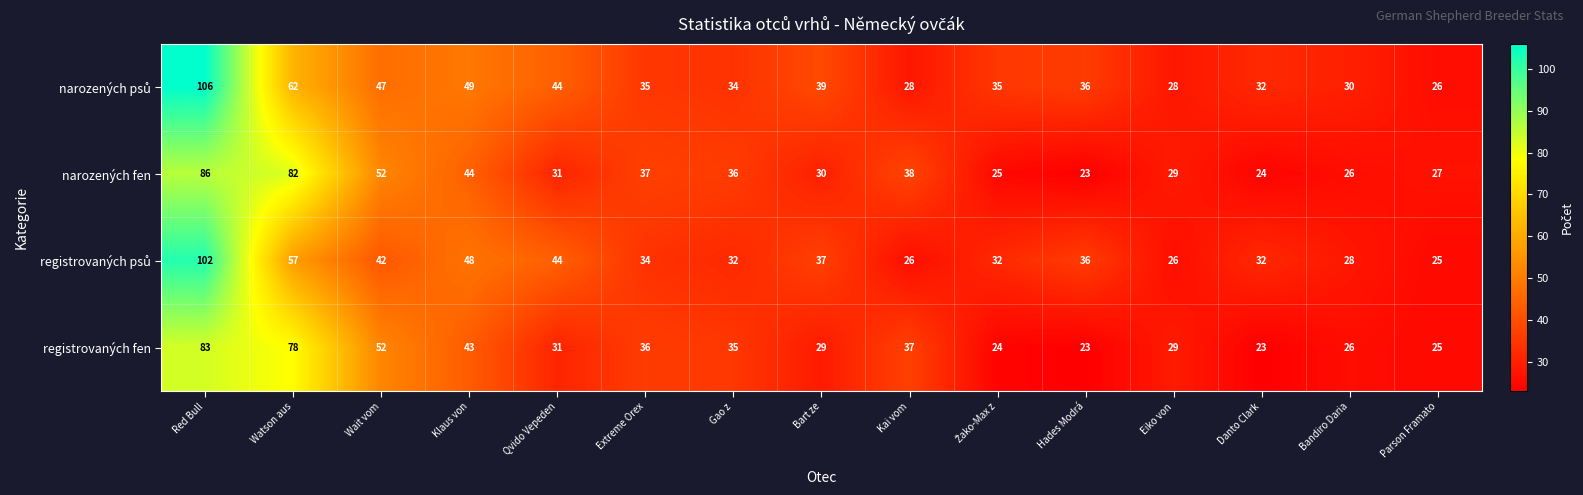

What is the difference between the maximum and minimum values in the registrovaných fen series?

60